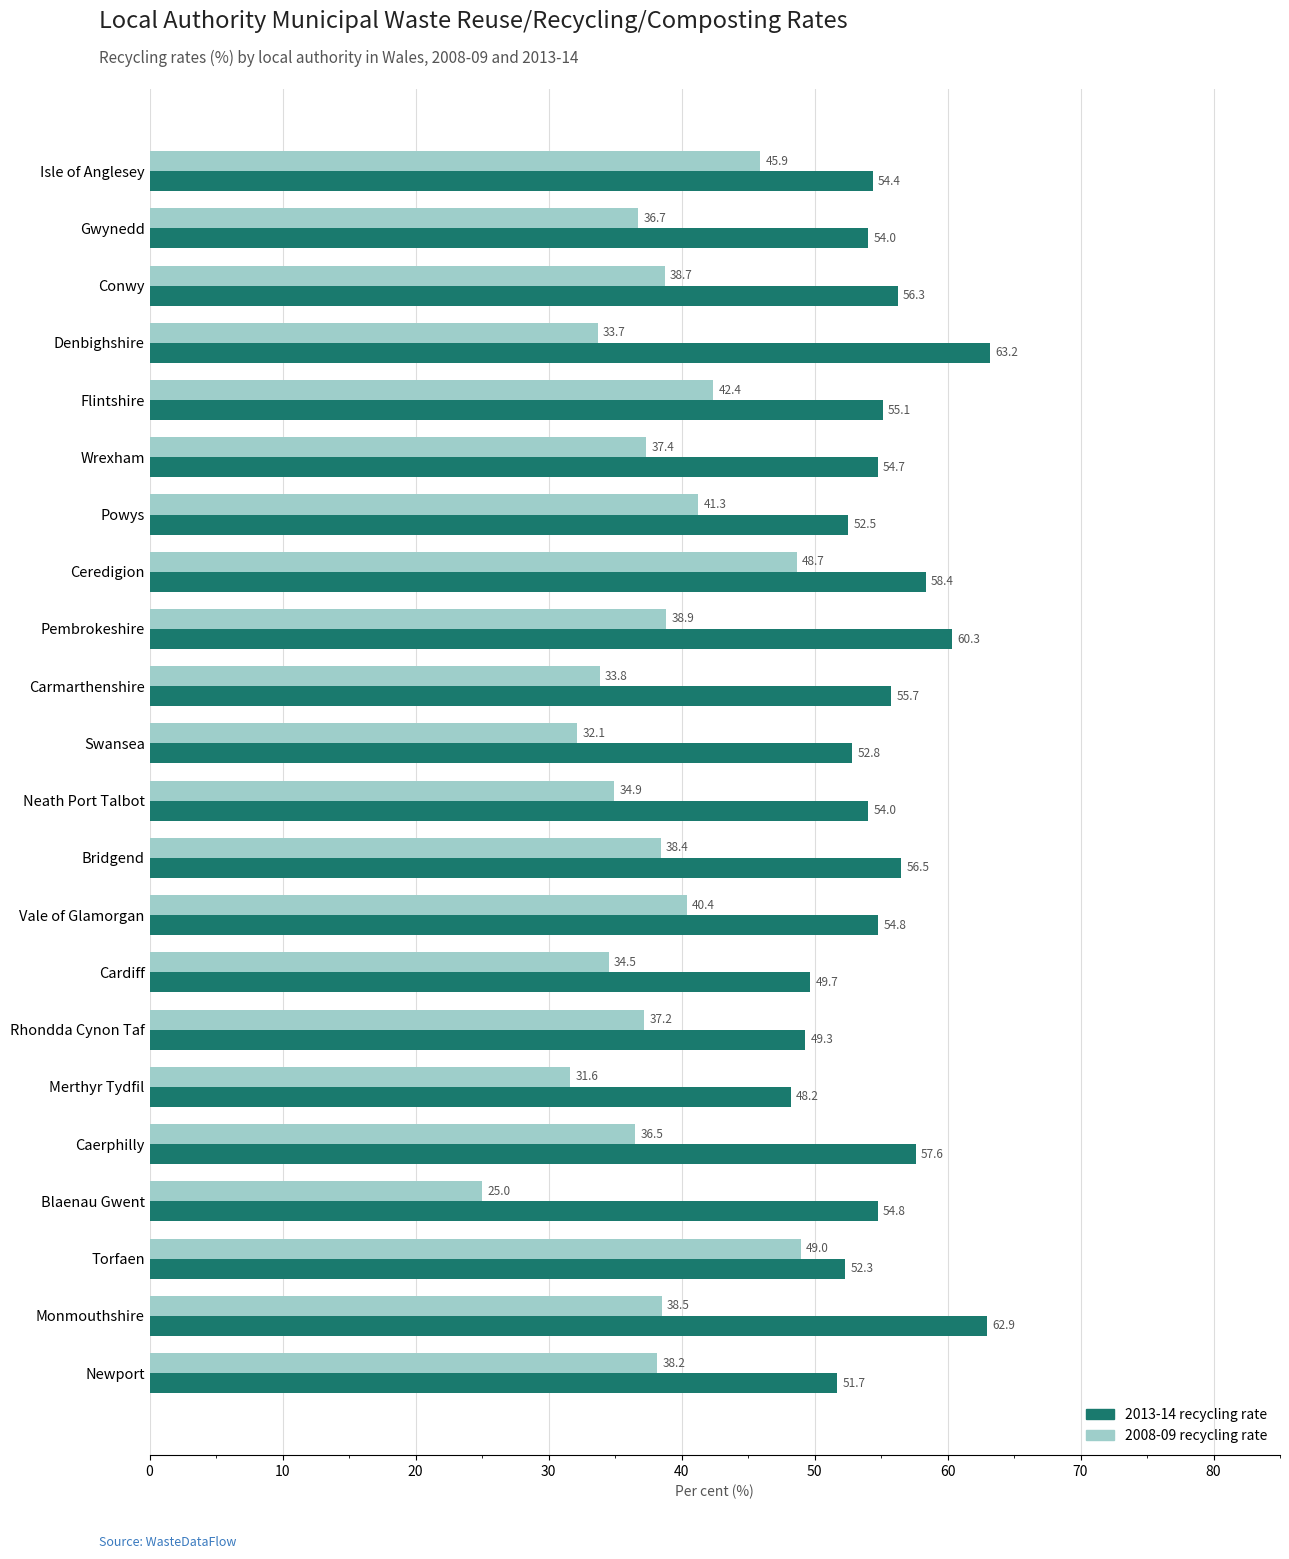

Which label corresponds to the smallest value in the chart?

Blaenau Gwent